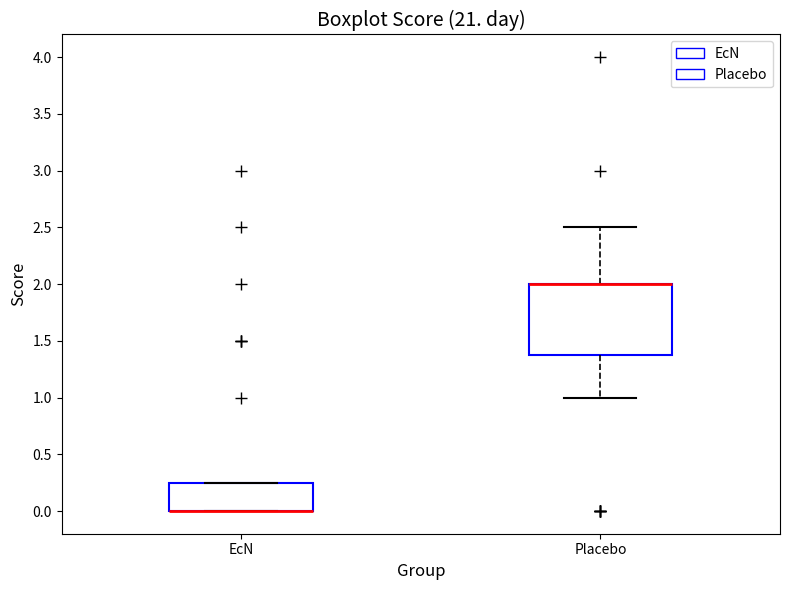

Reading left to right, read every box against the y-axis: the position of its median line, the range the box covers, and the ends of its whiskers. The values are not printed on the chart, so give them approximately, as read against the axis.

EcN: median 0.00 (drawn on the box's lower edge), box 0.00 to 0.25, whiskers 0.00 to 0.25
Placebo: median 2.00 (drawn on the box's upper edge), box 1.40 to 2.00, whiskers 1.00 to 2.50